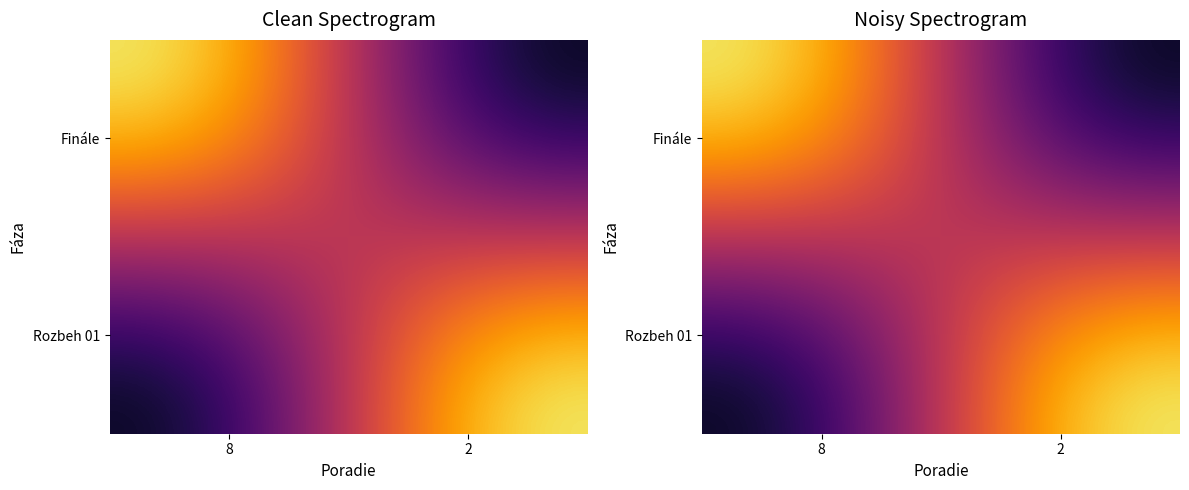

What is the difference between the Rozbeh 01 values at 8 and 2?

4